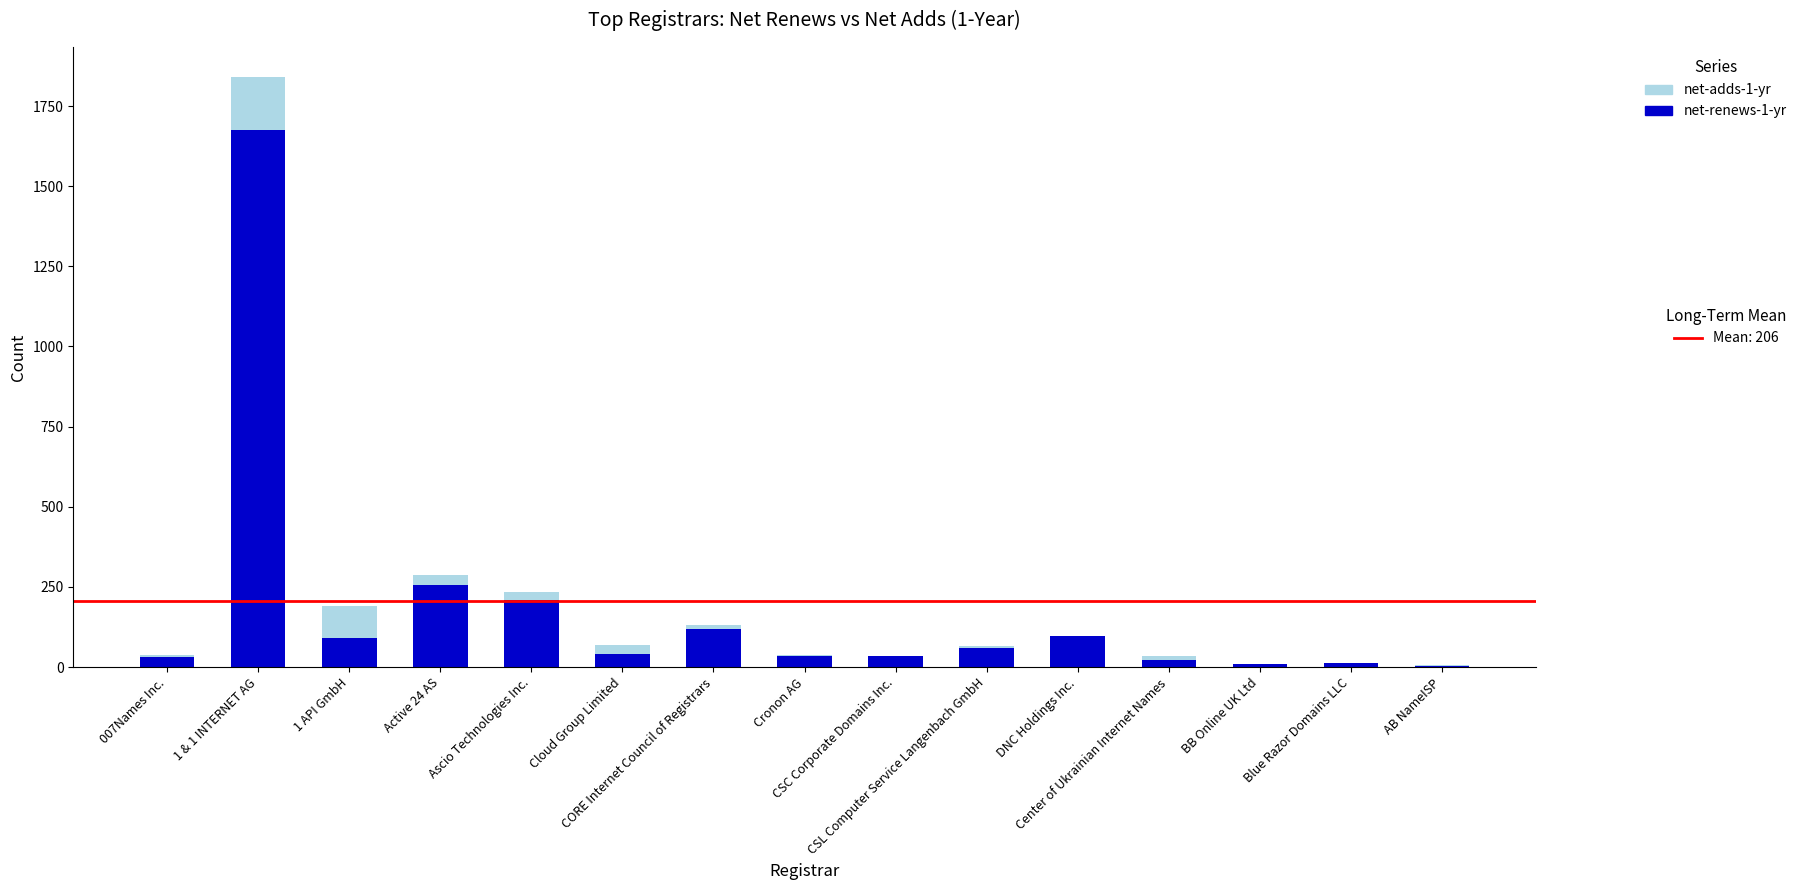

Are the bars grouped side by side (vs. stacked)?

No